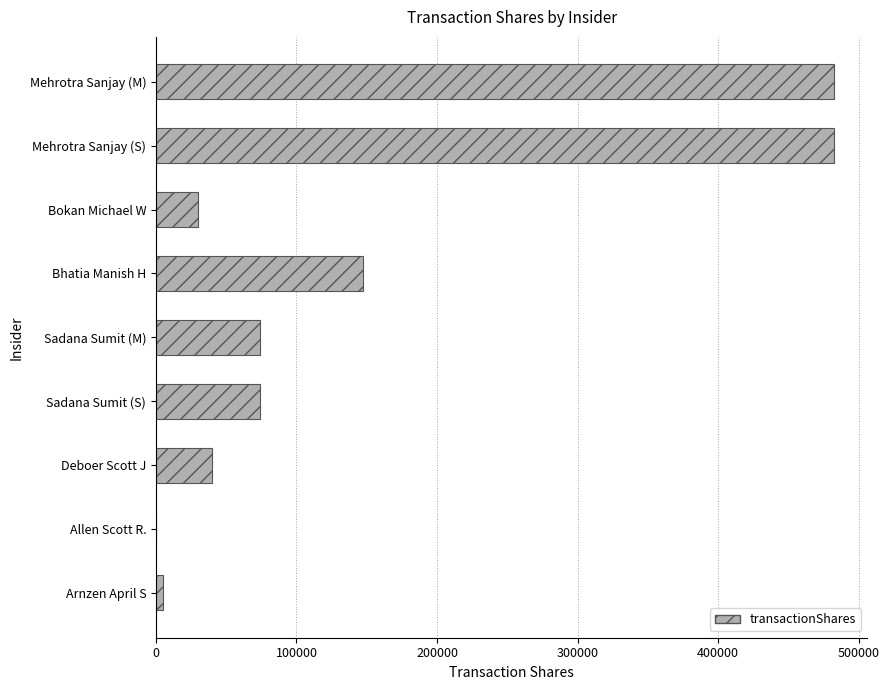

What is the change in value from Bokan Michael W to Sadana Sumit (M)?

+44062